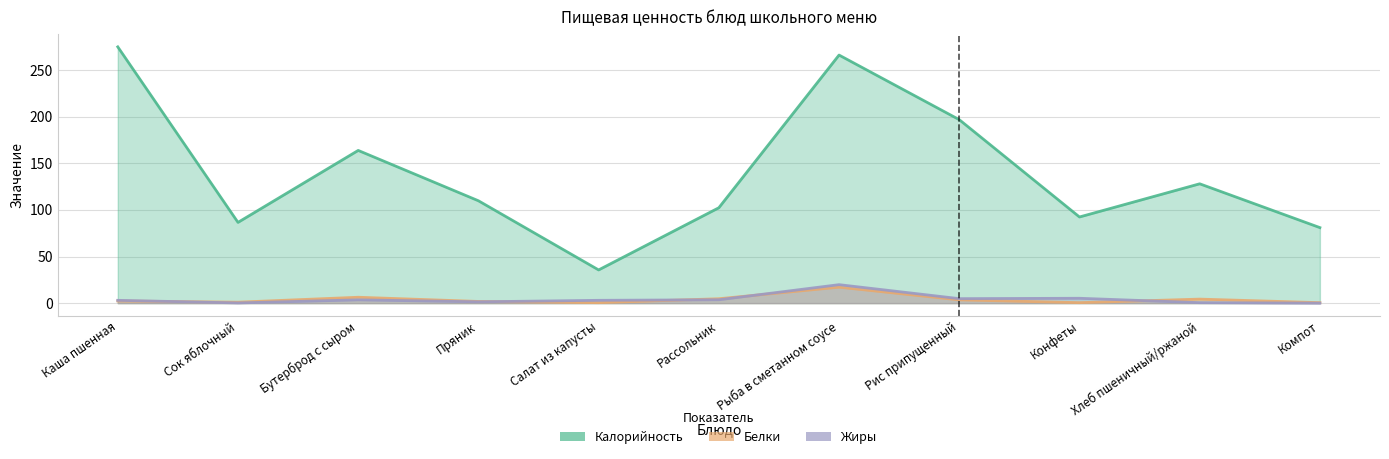

What is the difference between the highest and lowest values at Компот?

81.0